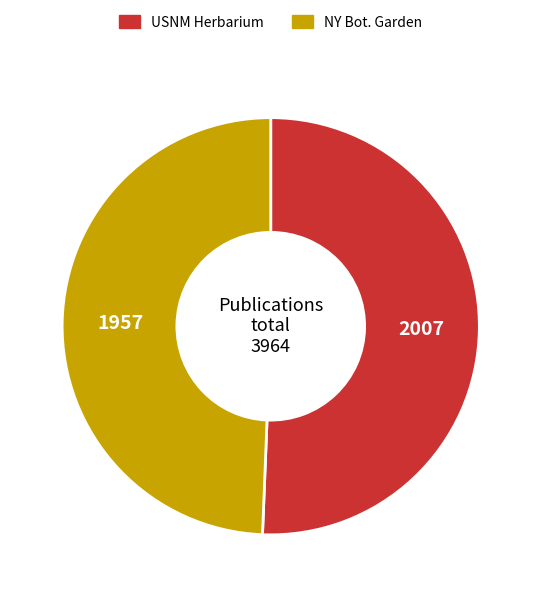

Is there any slice that represents more than half of the pie?

Yes